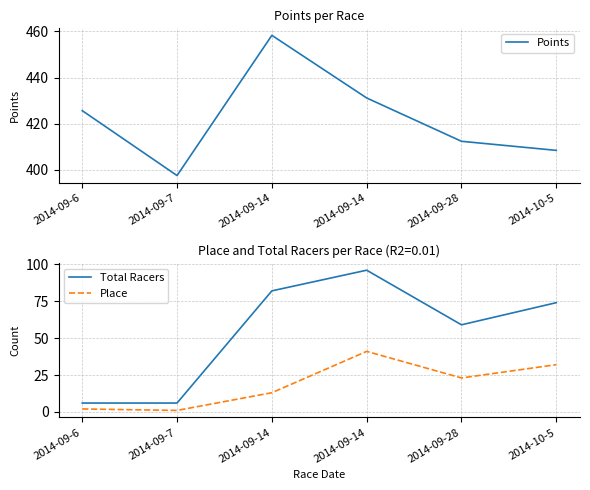

Where is Place nearest to the value 21?

2014-09-28